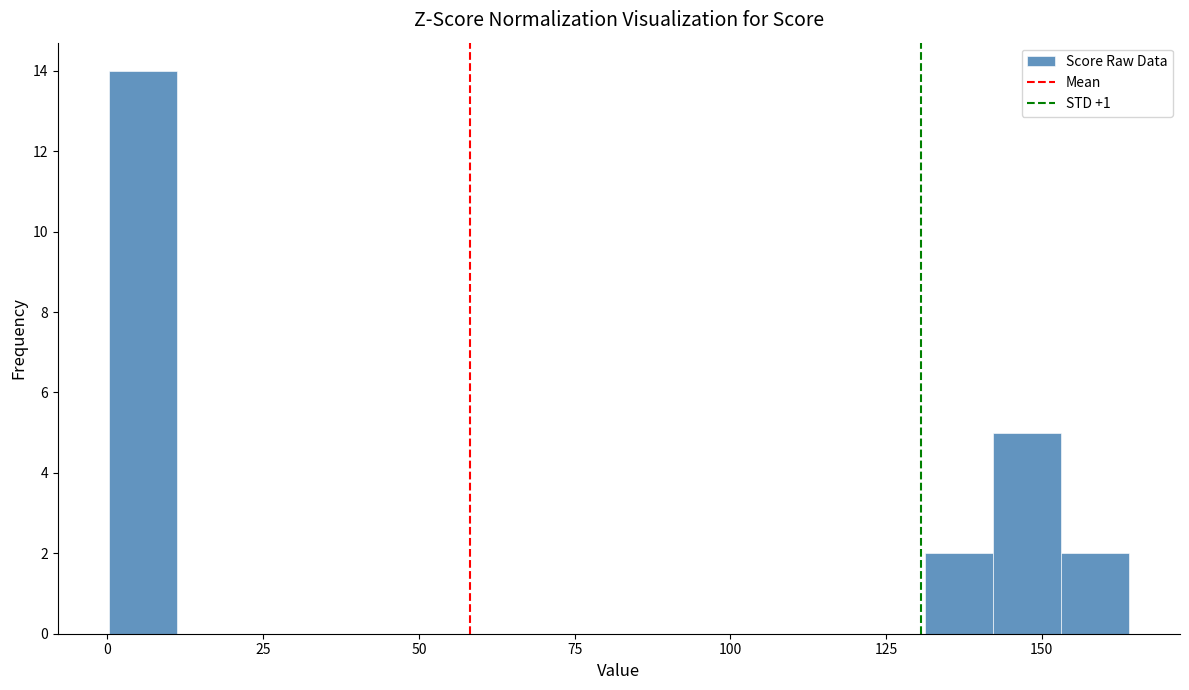

Around what value on the x-axis is the tallest bar? Give the approximate position of its centre, as read against the axis.

5